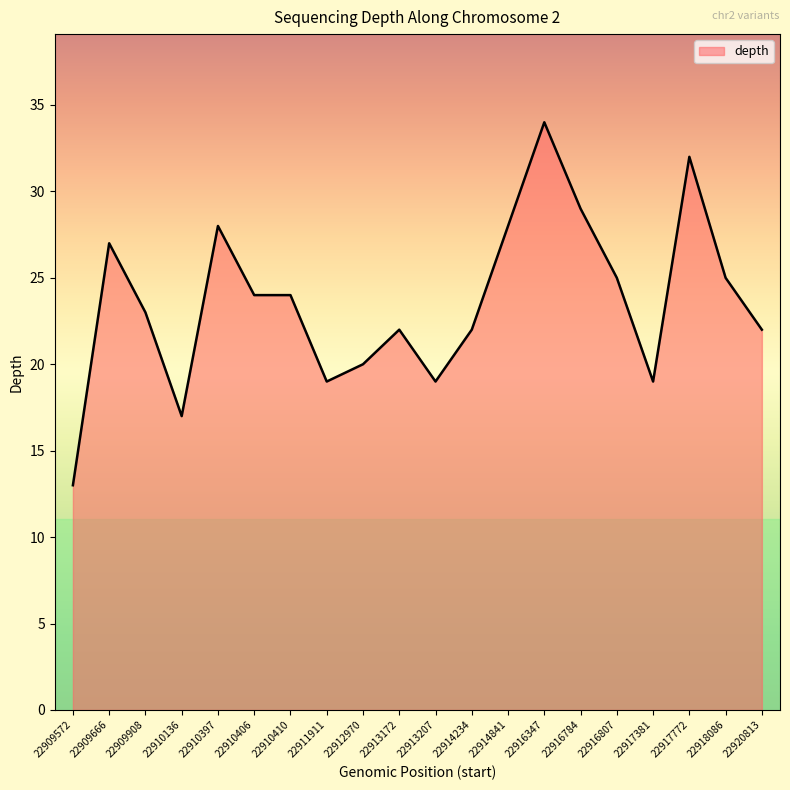

Between 22917381 and 22920813, which is larger?

22920813